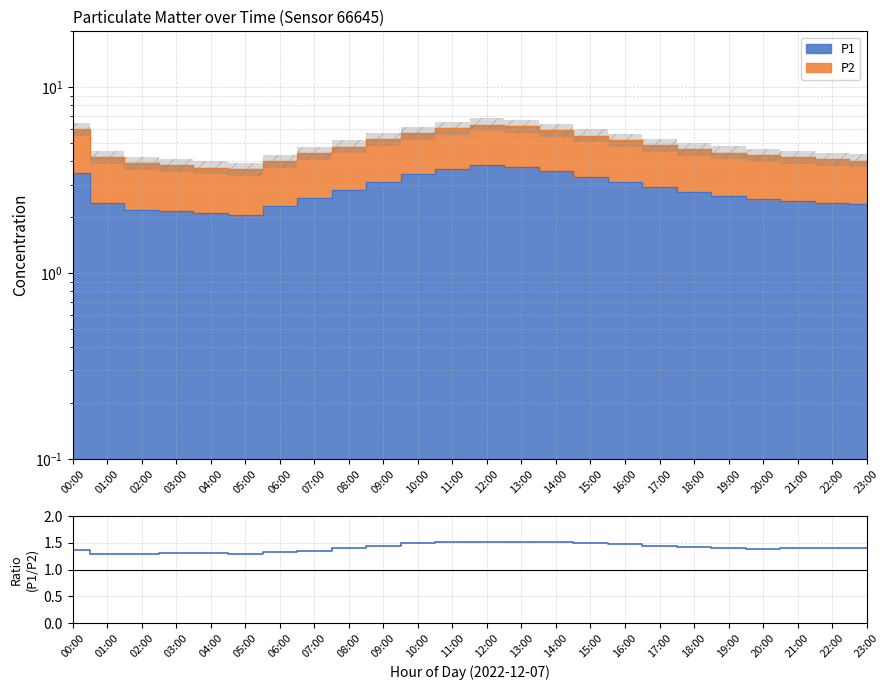

How many lines are shown in the chart?

1